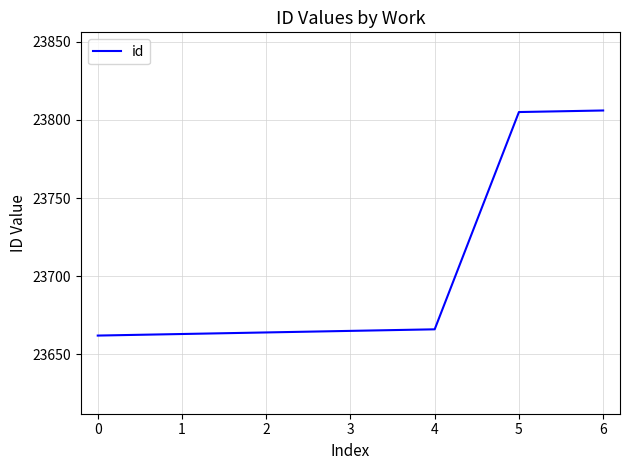

What is the sum of the values at 3 and 0?

47327